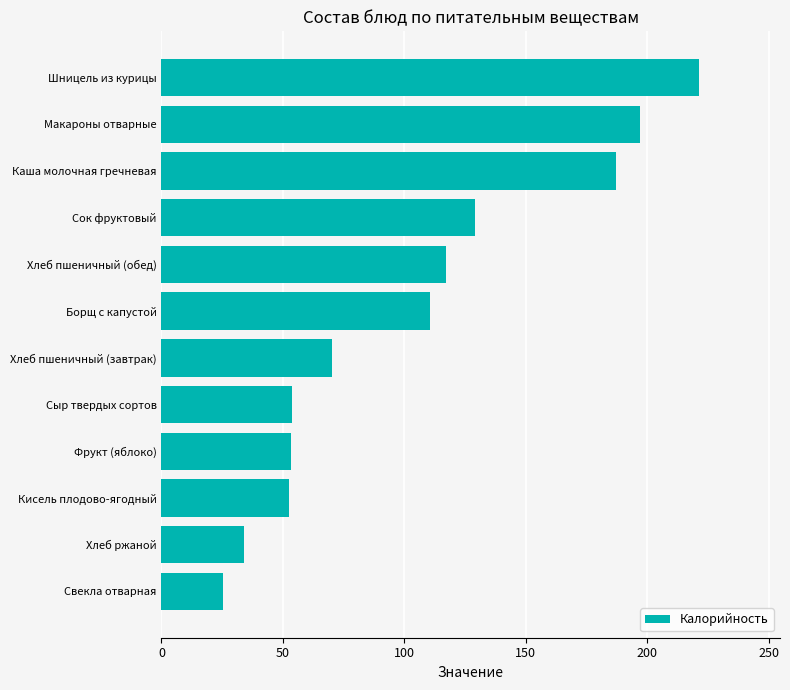

What is the change in value from Фрукт (яблоко) to Хлеб пшеничный (обед)?

+63.9